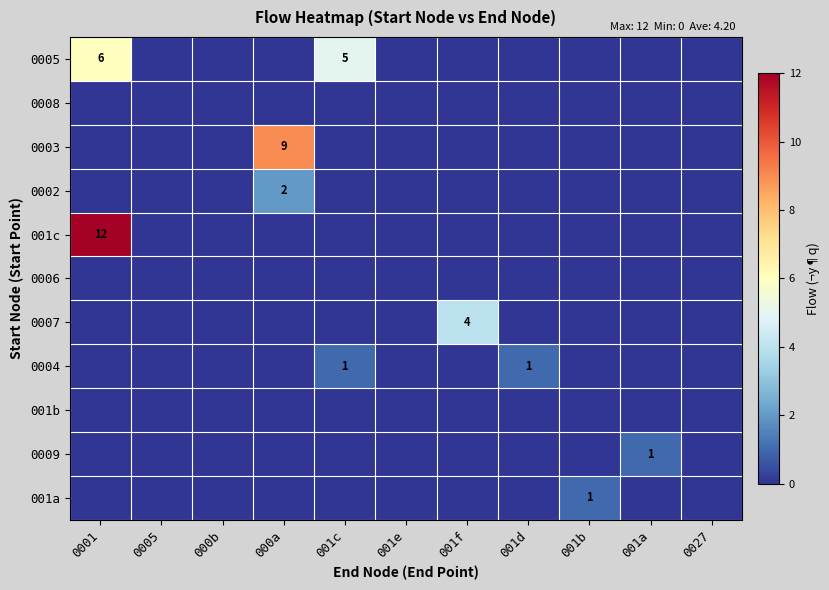

What is the total value across all series at 001f?

4